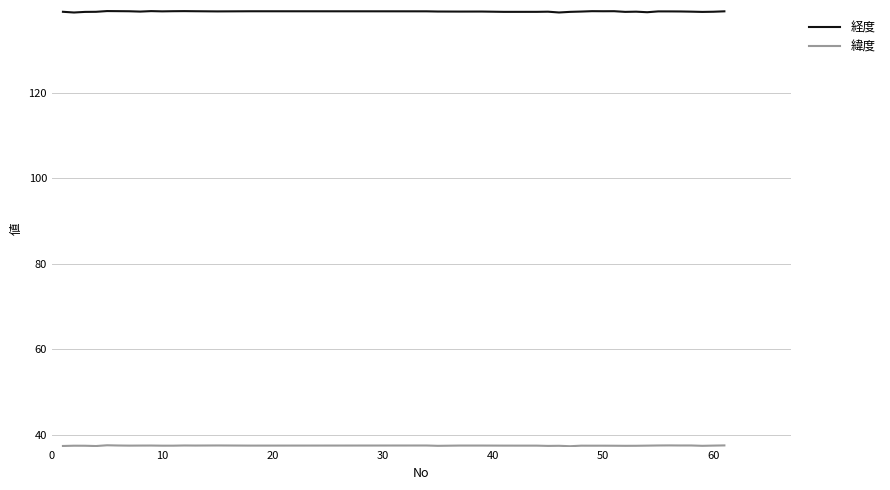

What is the sum of all 経度 values?

5279.5